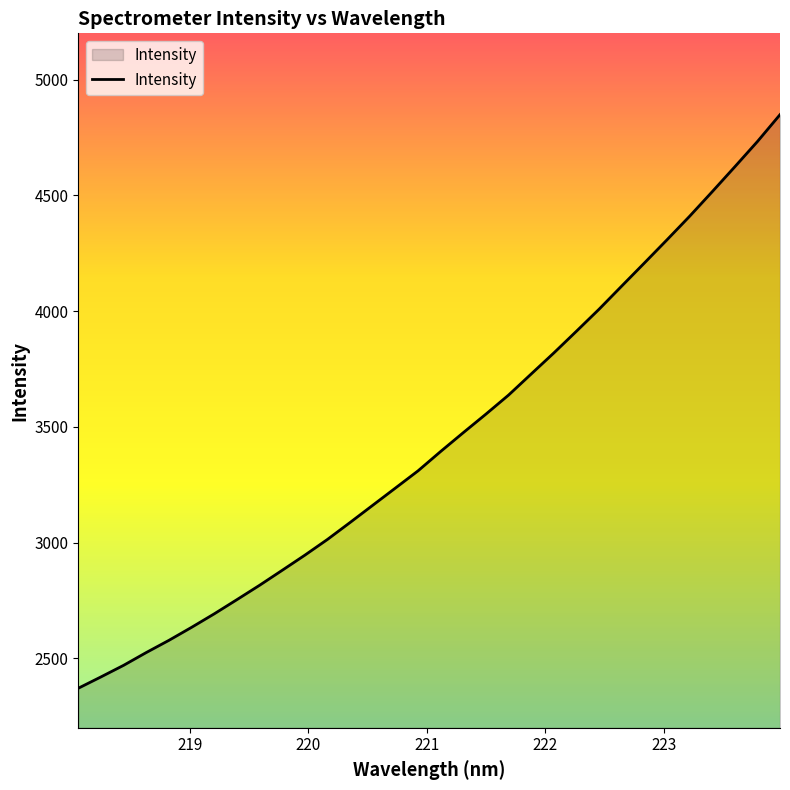

What is the difference between the maximum and minimum values?

2477.9